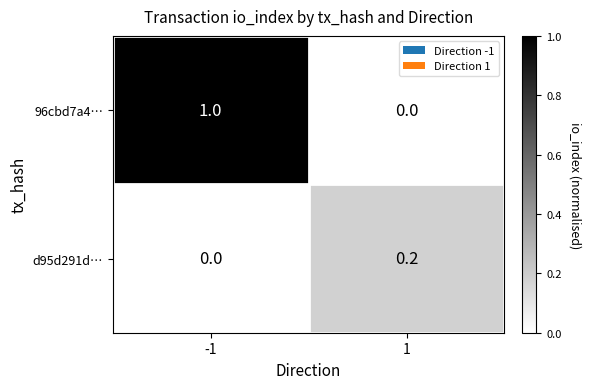

What is the greatest value displayed?

1.0